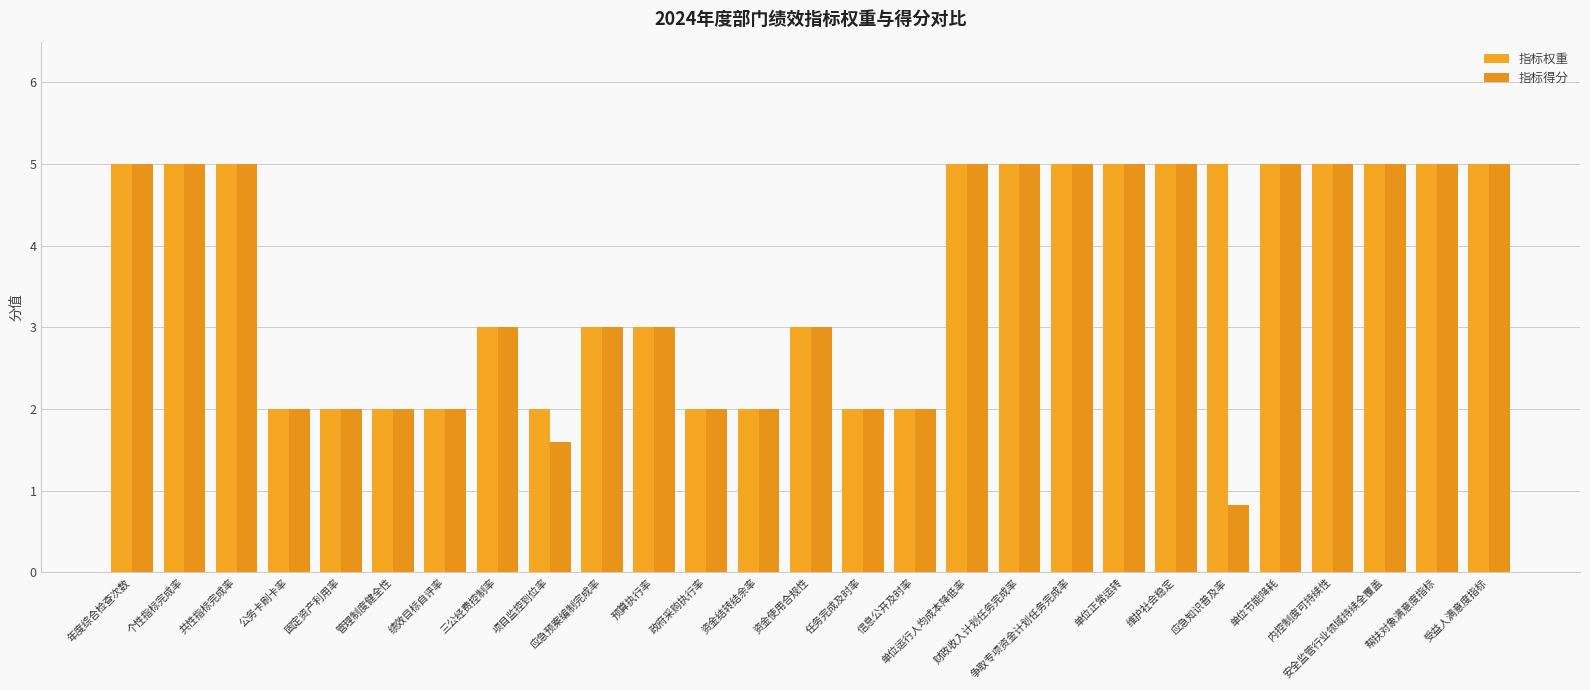

What is the label of the 5th bar from the left?

固定资产利用率